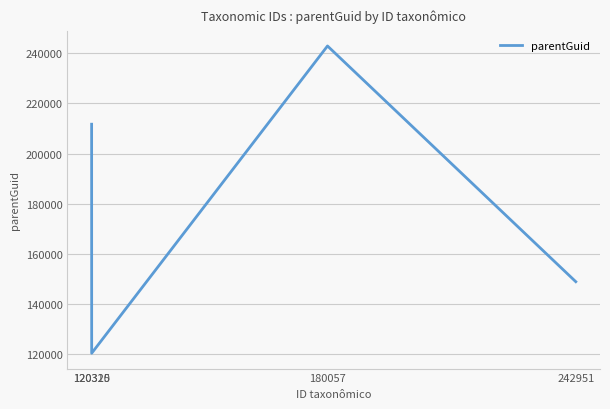

What is the change in value from 120310 to 242951?

-62858